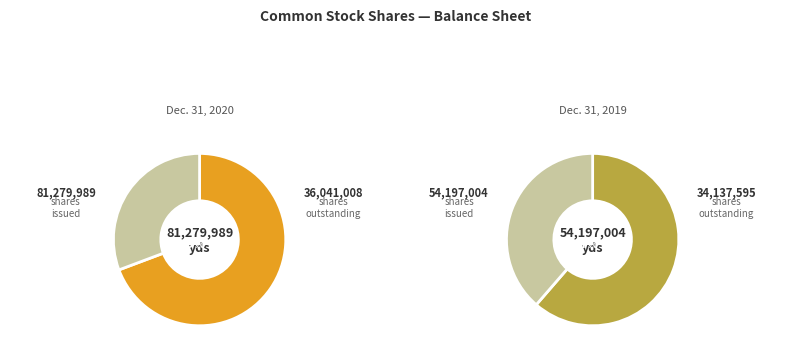

How many segments does this pie chart have?

2